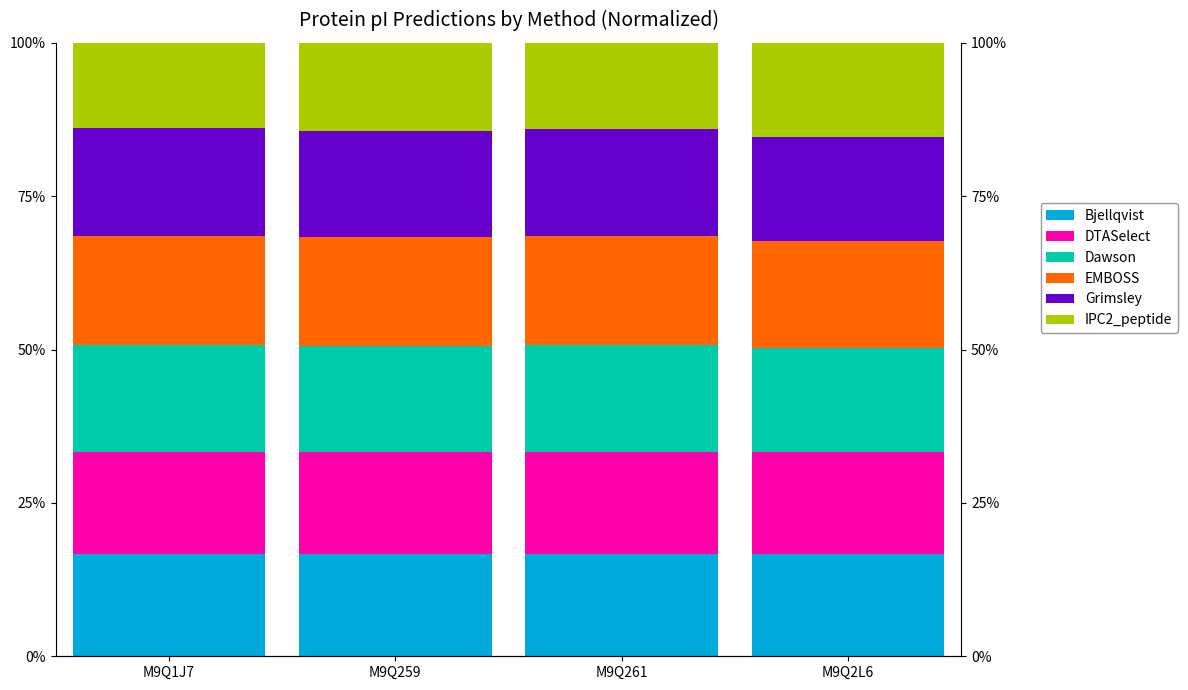

What are all the series names shown in the legend?

Bjellqvist, DTASelect, Dawson, EMBOSS, Grimsley, IPC2_peptide